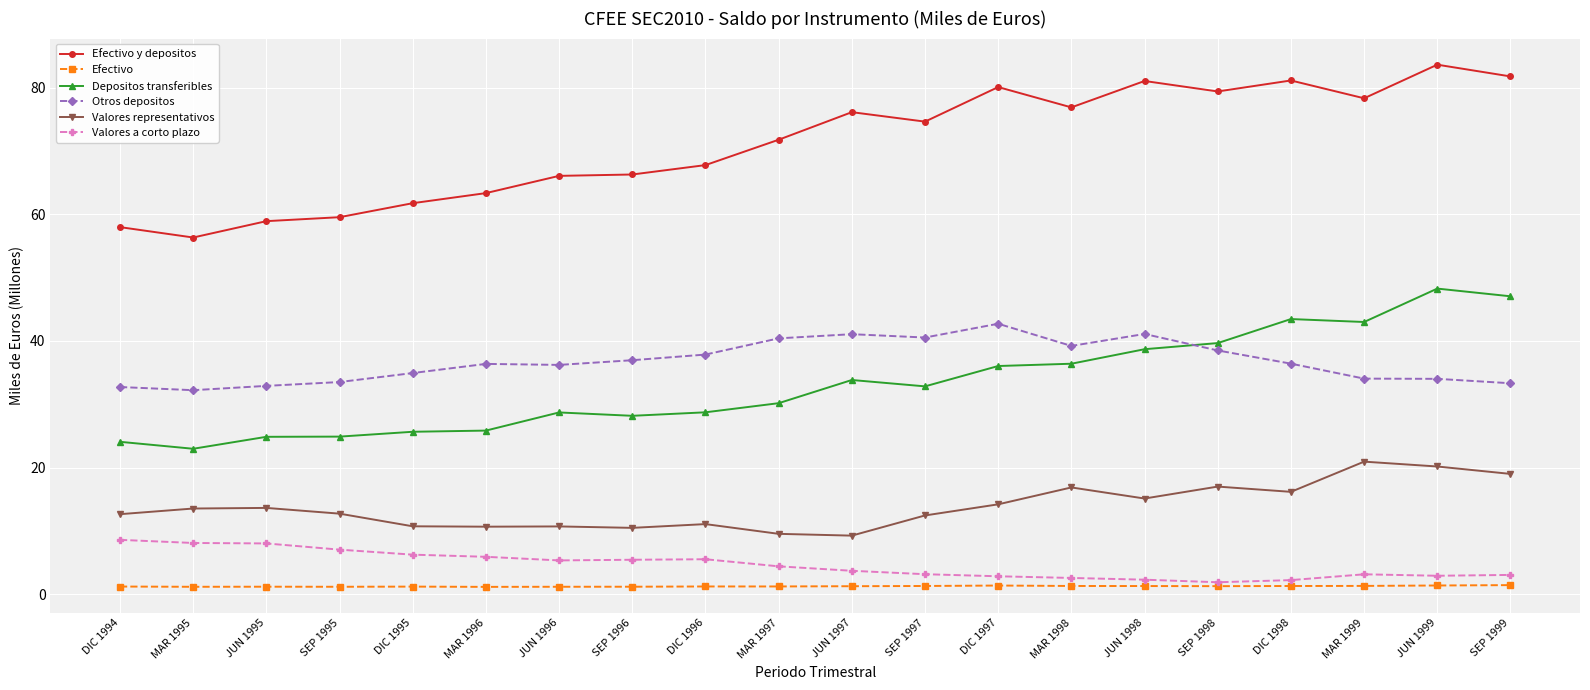

List the series in order of their peak value, lowest first.

Efectivo, Valores a corto plazo, Valores representativos, Otros depositos, Depositos transferibles, Efectivo y depositos